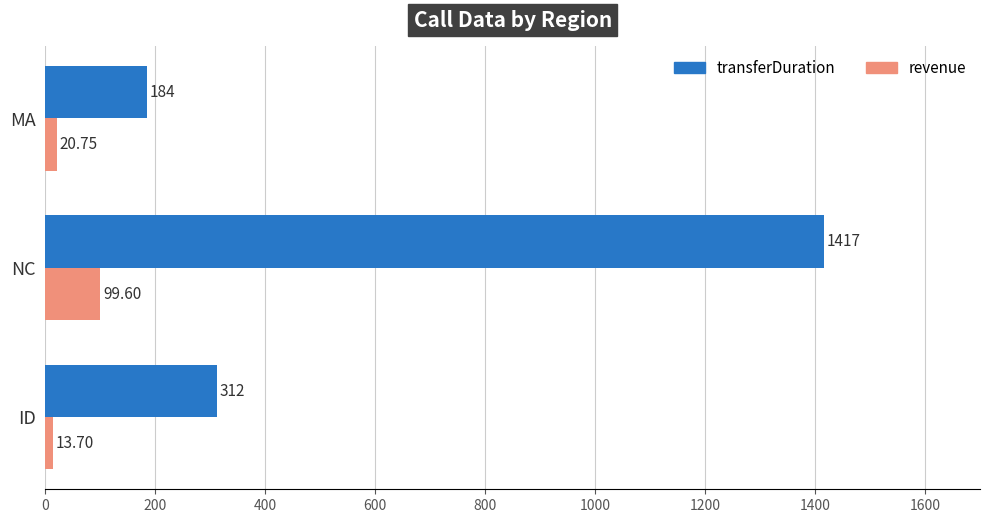

At which category is the sum across all series the highest?

NC